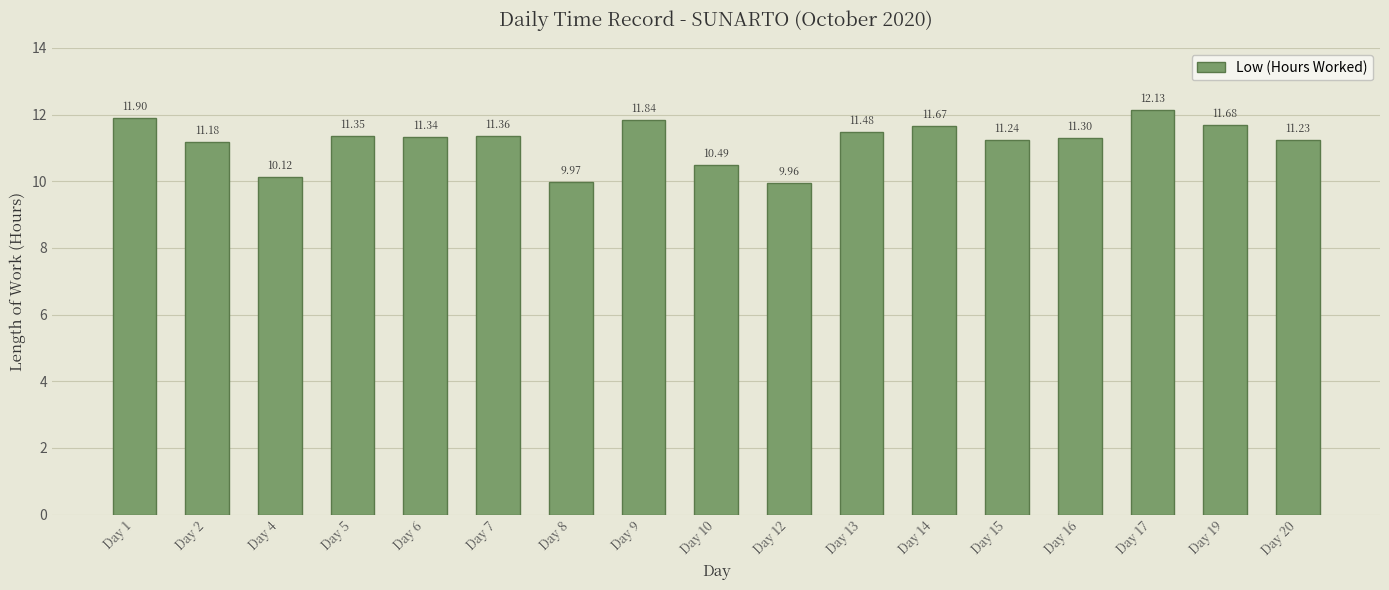

What is the smallest value displayed?

10.0